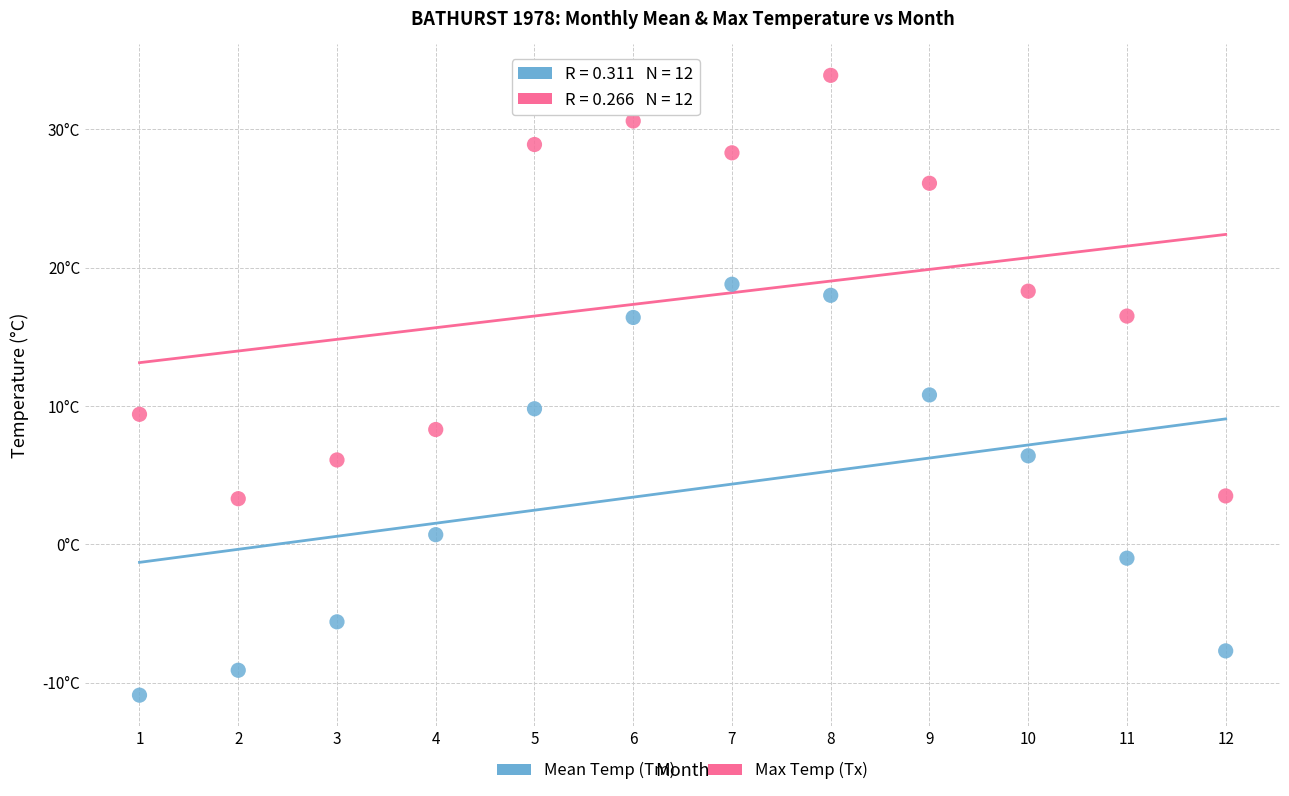

Which series has the largest Y range (max minus min)?

Max Temp (Tx)